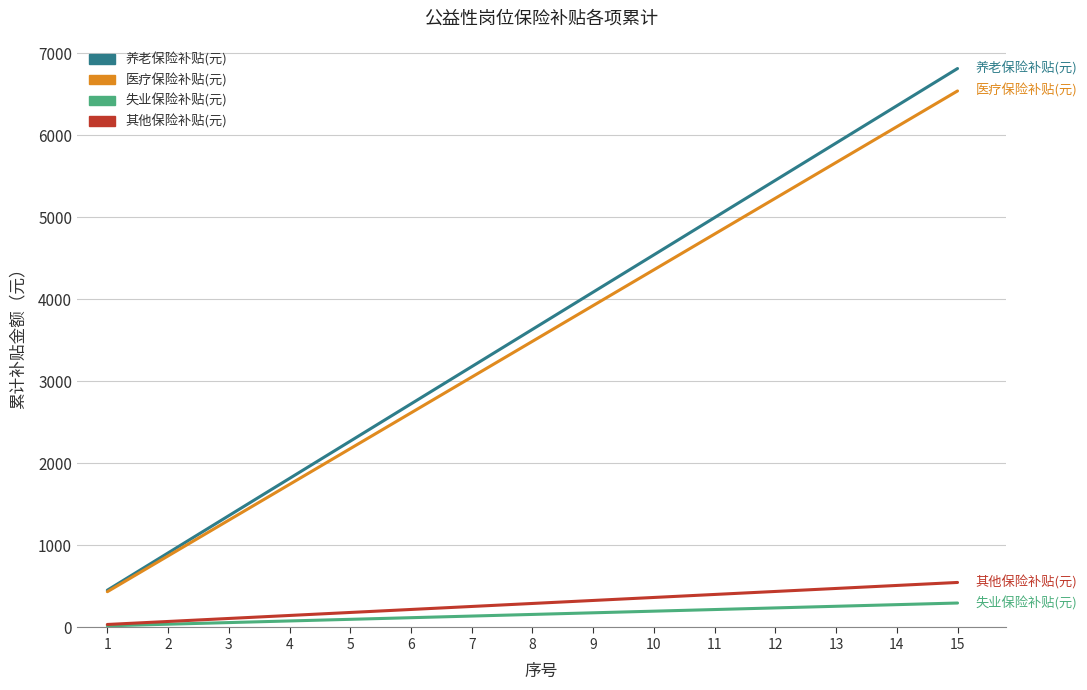

At which label does 医疗保险补贴(元) first exceed 3489?

8